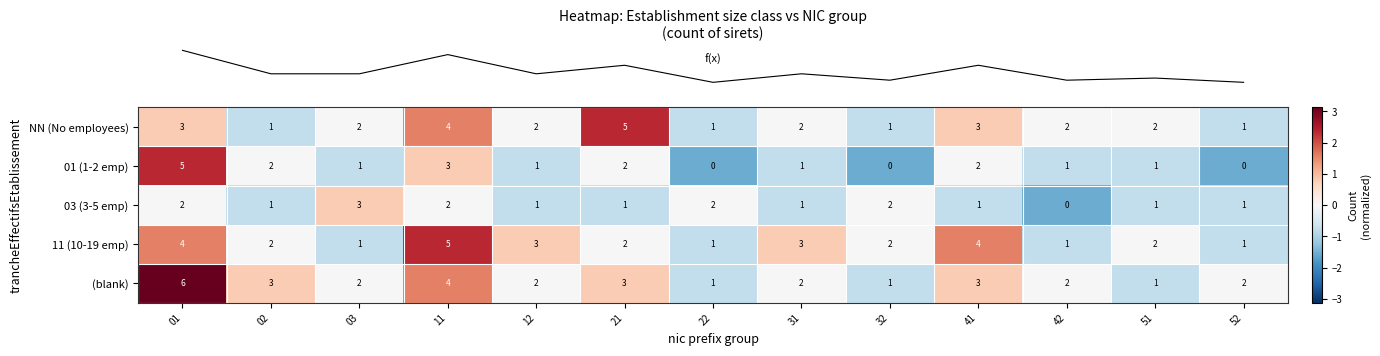

What is the greatest value displayed?

6